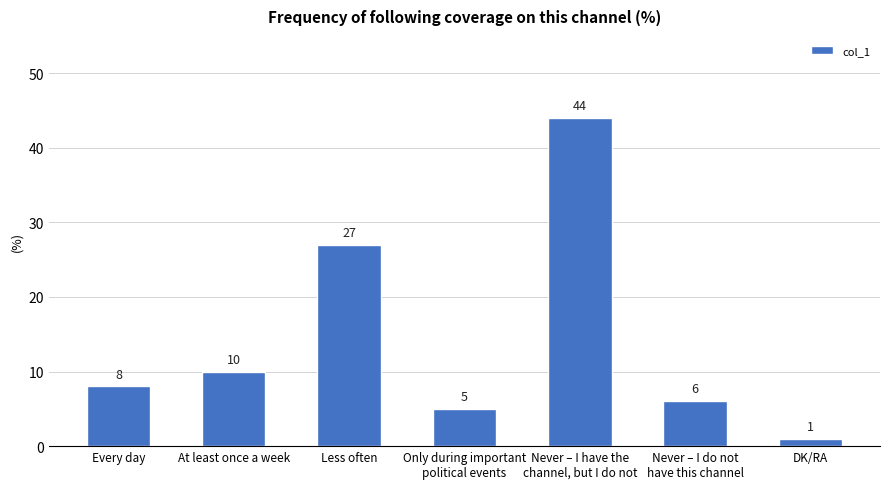

What is the minimum value shown in the chart?

1